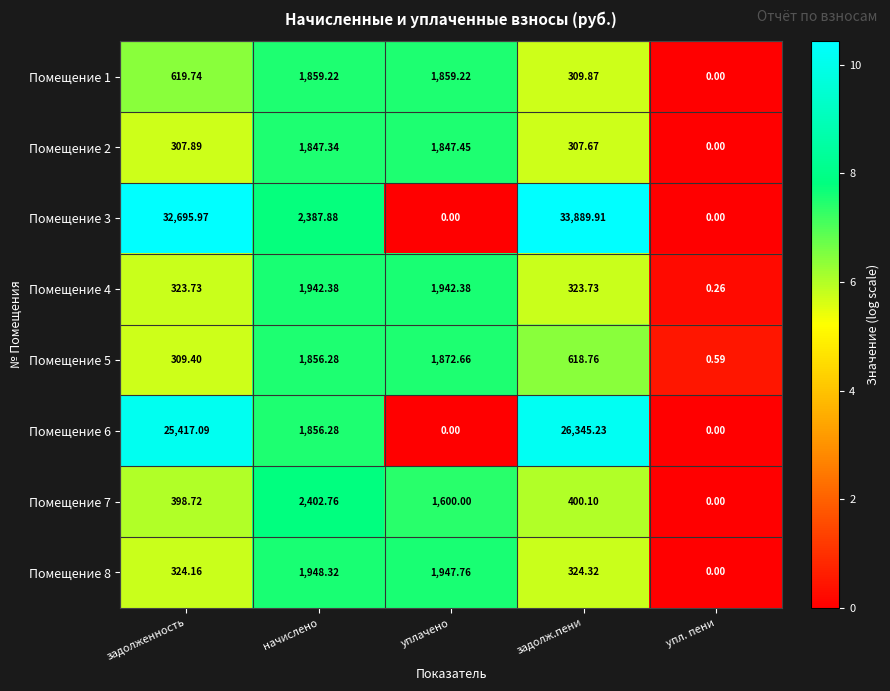

List the labels in order of Помещение 2 value, smallest first.

упл. пени, задолж.пени, задолженность, начислено, уплачено